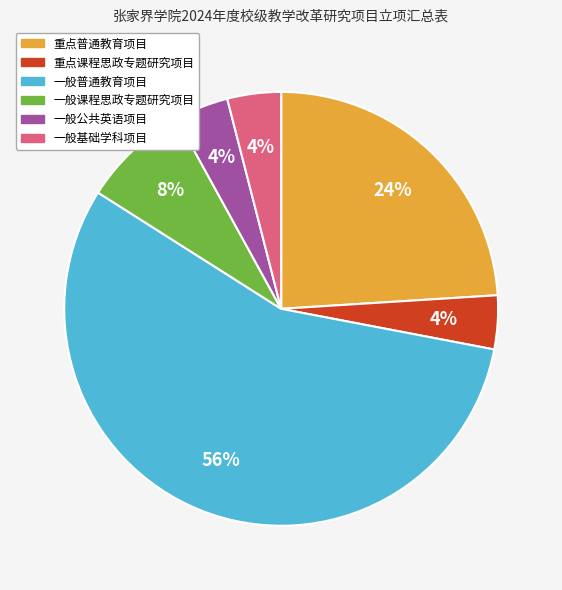

Count the number of slices in the pie.

6